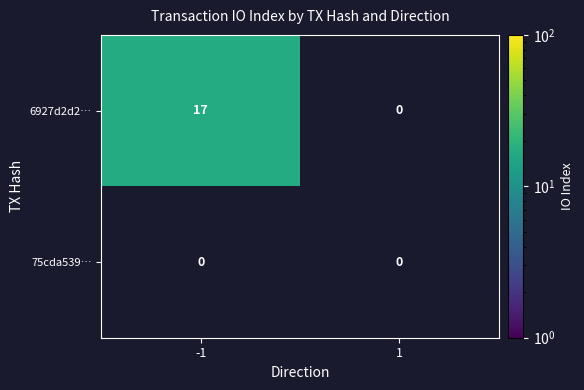

List the series in order of their peak value, lowest first.

75cda539…, 6927d2d2…